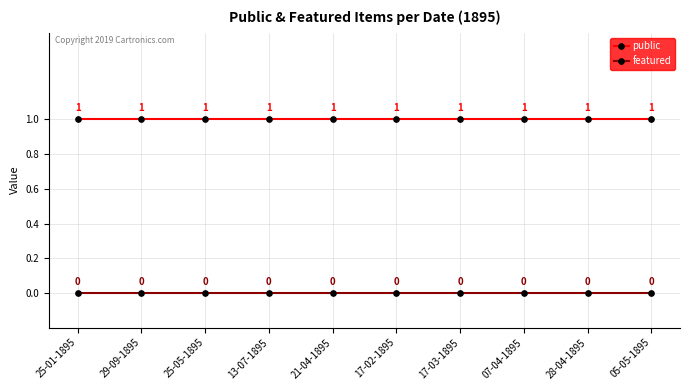

Is the value of public at 29-09-1895 greater than the value of featured at 13-07-1895?

Yes